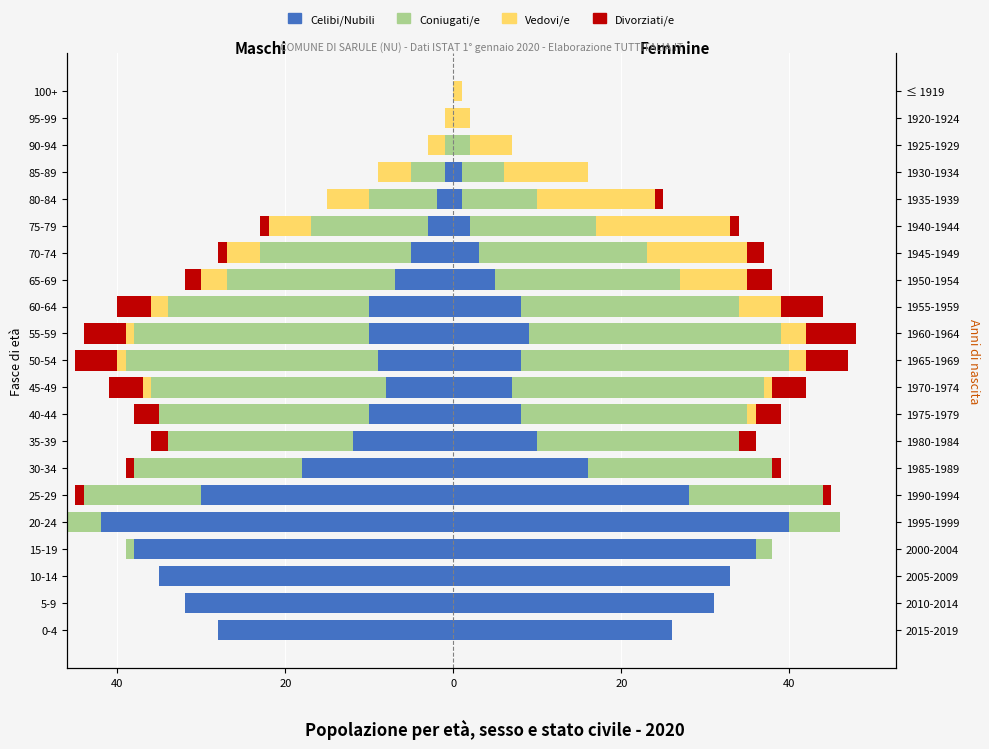

The Divorziati/e series shows -2 at 80-84. True or false?

False